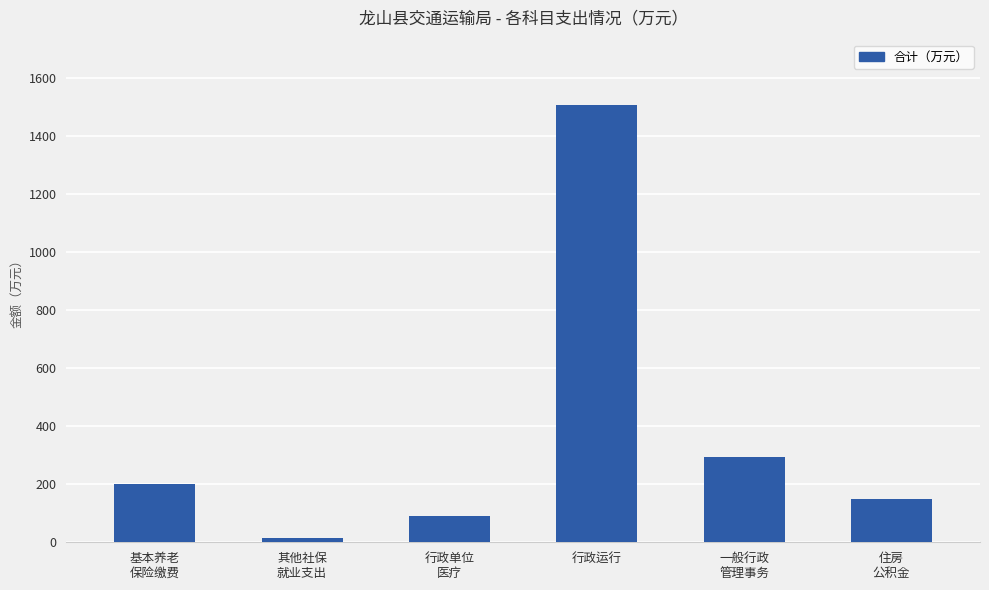

What is the label of the 6th bar from the right?

基本养老
保险缴费